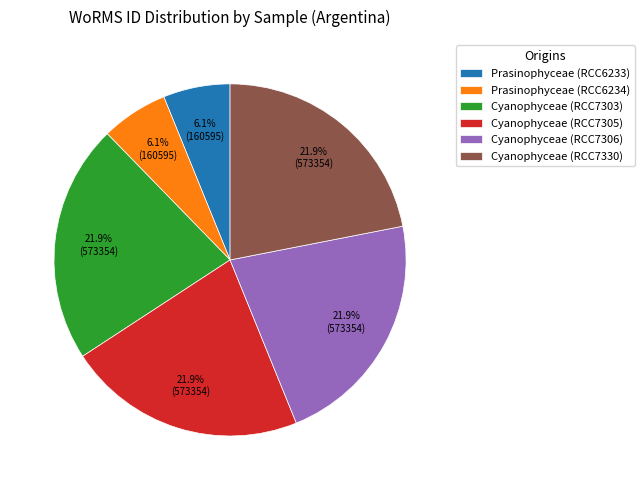

Between Prasinophyceae (RCC6234) and Cyanophyceae (RCC7303), which is larger?

Cyanophyceae (RCC7303)